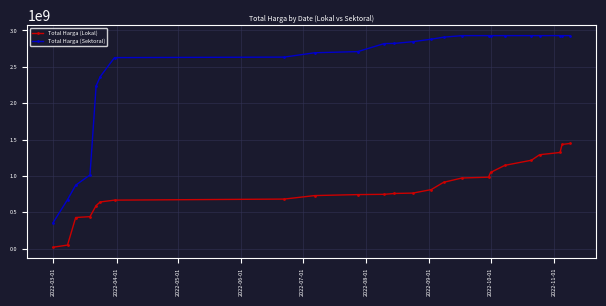

What is the minimum value shown in the chart?

19950000